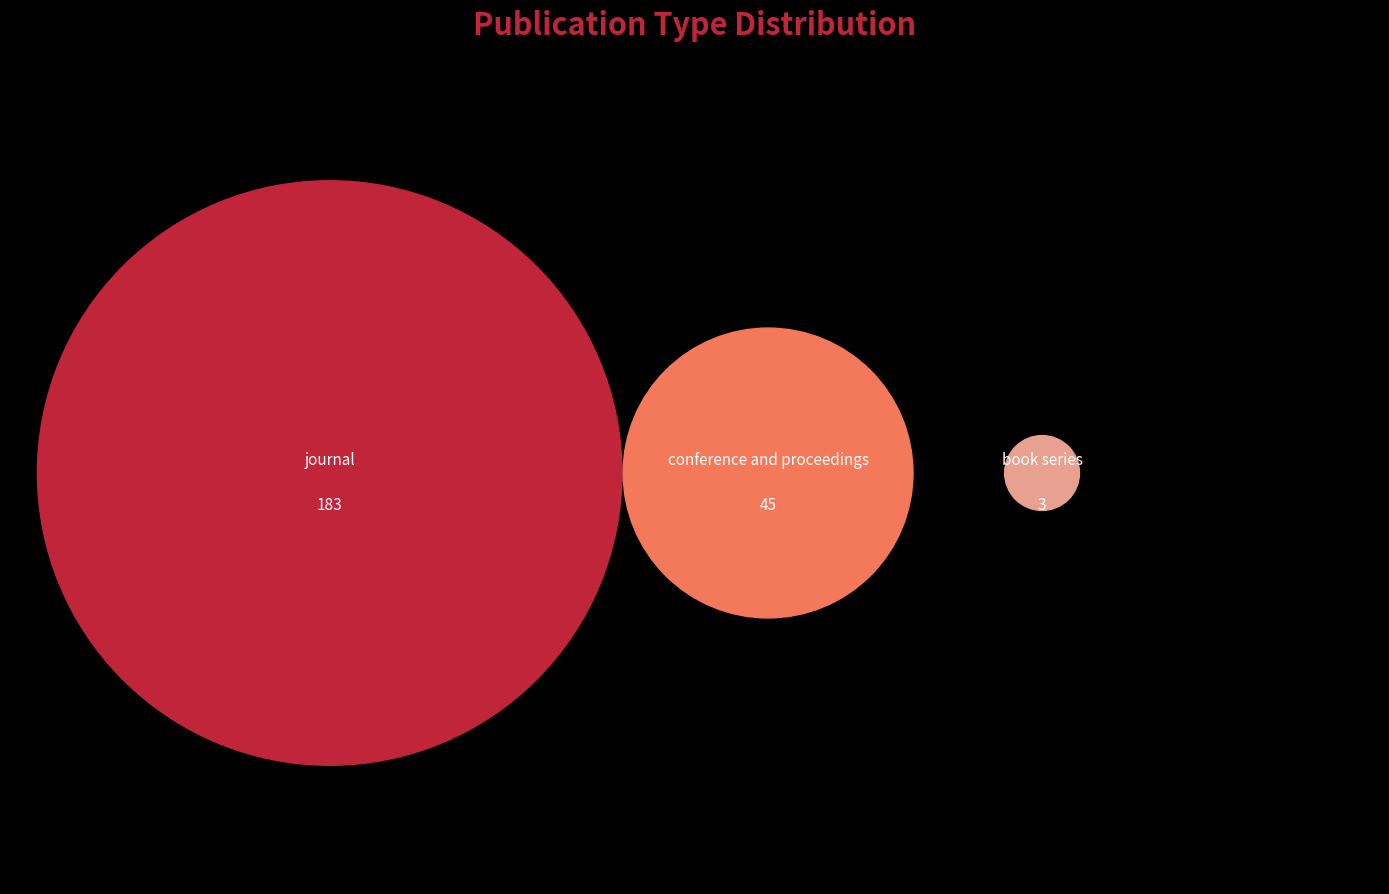

Which category has the biggest portion of the pie?

journal